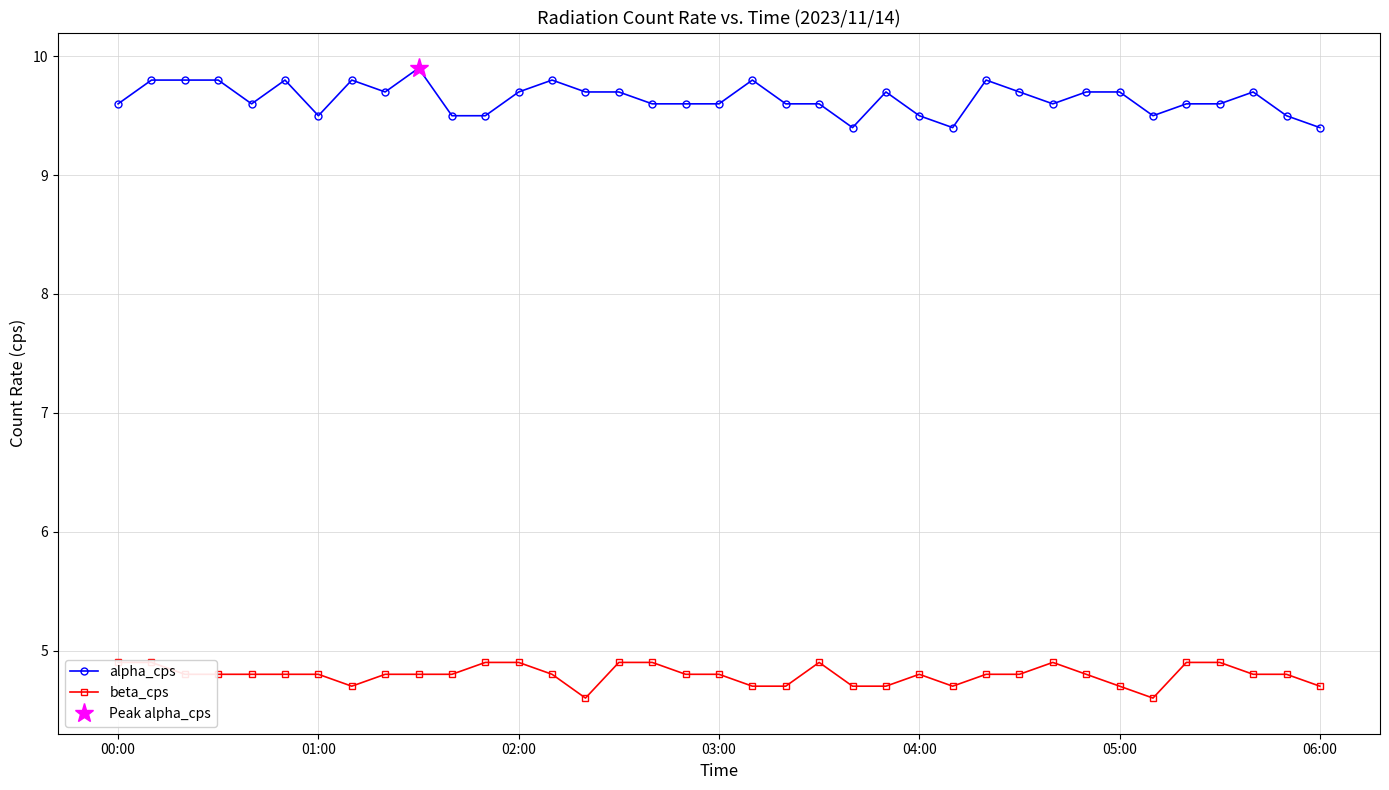

What is the difference between the maximum and minimum values in the beta_cps series?

0.3